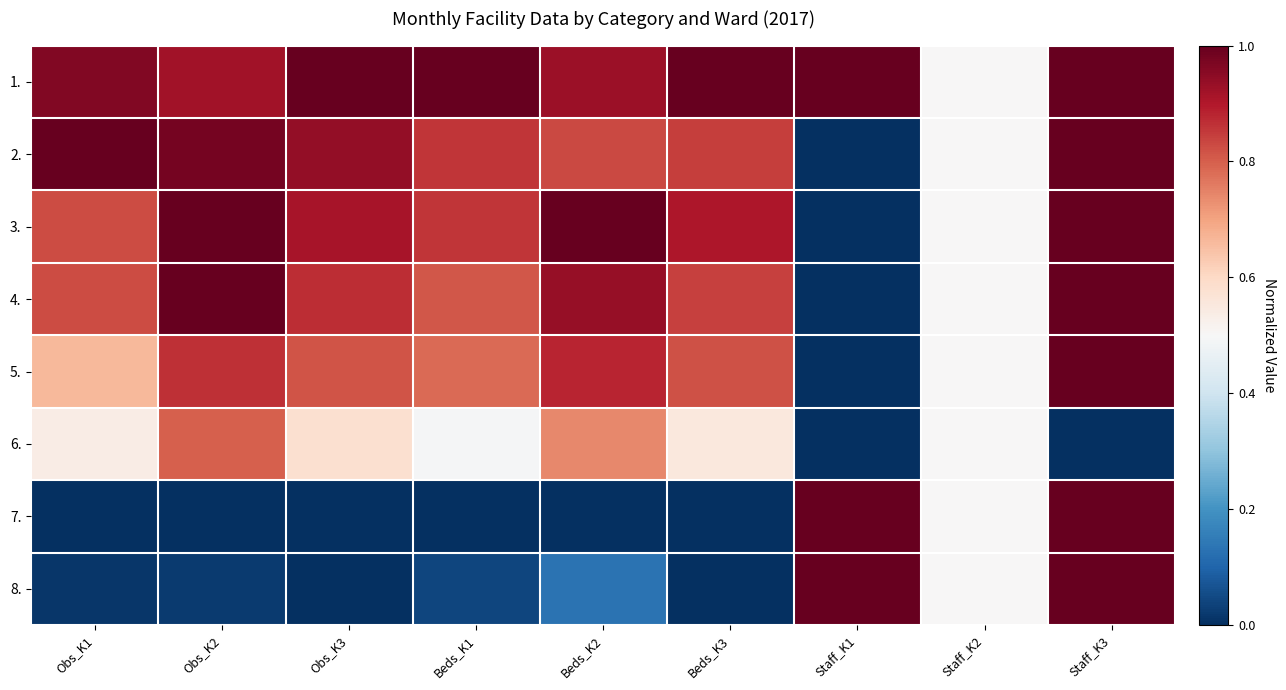

Reading right to left, transcribe all the data shown in this chart.

1.: Staff_K3=1.0	Staff_K2=0.5	Staff_K1=1.0	Beds_K3=1.0	Beds_K2=0.9	Beds_K1=1.0	Obs_K3=1.0	Obs_K2=0.9	Obs_K1=1.0
2.: Staff_K3=1.0	Staff_K2=0.5	Staff_K1=0.0	Beds_K3=0.8	Beds_K2=0.8	Beds_K1=0.9	Obs_K3=0.9	Obs_K2=1.0	Obs_K1=1.0
3.: Staff_K3=1.0	Staff_K2=0.5	Staff_K1=0.0	Beds_K3=0.9	Beds_K2=1.0	Beds_K1=0.9	Obs_K3=0.9	Obs_K2=1.0	Obs_K1=0.8
4.: Staff_K3=1.0	Staff_K2=0.5	Staff_K1=0.0	Beds_K3=0.8	Beds_K2=0.9	Beds_K1=0.8	Obs_K3=0.9	Obs_K2=1.0	Obs_K1=0.8
5.: Staff_K3=1.0	Staff_K2=0.5	Staff_K1=0.0	Beds_K3=0.8	Beds_K2=0.9	Beds_K1=0.8	Obs_K3=0.8	Obs_K2=0.9	Obs_K1=0.7
6.: Staff_K3=0.0	Staff_K2=0.5	Staff_K1=0.0	Beds_K3=0.6	Beds_K2=0.7	Beds_K1=0.5	Obs_K3=0.6	Obs_K2=0.8	Obs_K1=0.5
7.: Staff_K3=1.0	Staff_K2=0.5	Staff_K1=1.0	Beds_K3=0.0	Beds_K2=0.0	Beds_K1=0.0	Obs_K3=0.0	Obs_K2=0.0	Obs_K1=0.0
8.: Staff_K3=1.0	Staff_K2=0.5	Staff_K1=1.0	Beds_K3=0.0	Beds_K2=0.1	Beds_K1=0.0	Obs_K3=0.0	Obs_K2=0.0	Obs_K1=0.0